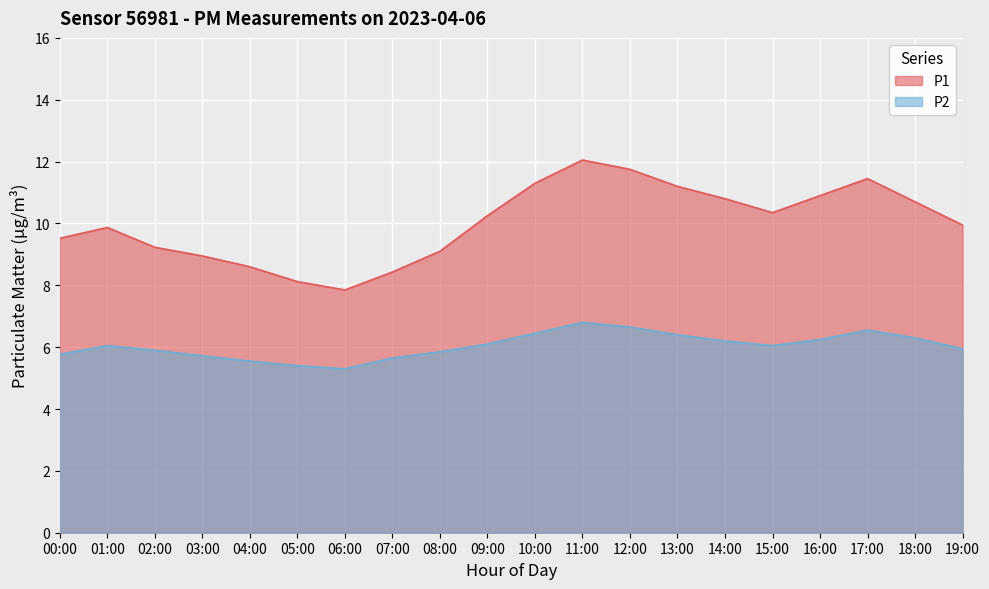

Between 07:00 and 13:00, which series saw the biggest shift?

P1